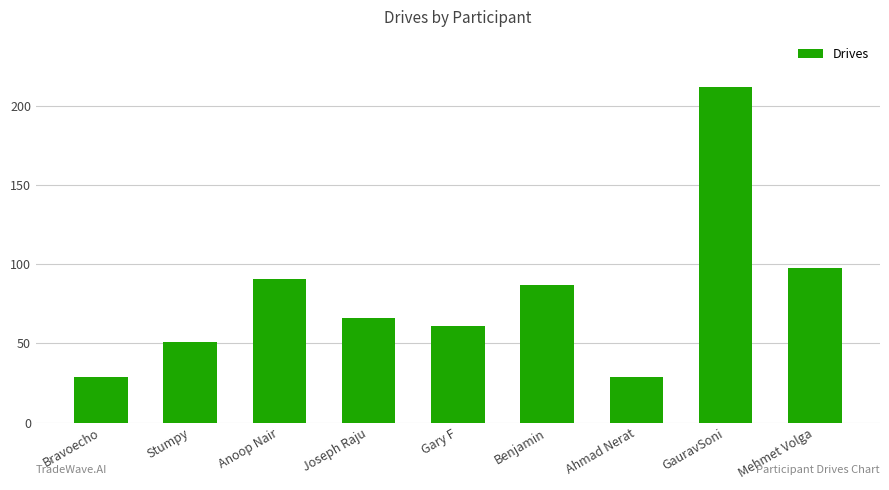

Reading left to right, list all the values displayed in this chart.

Bravoecho=29	Stumpy=51	Anoop Nair=91	Joseph Raju=66	Gary F=61	Benjamin=87	Ahmad Nerat=29	GauravSoni=212	Mehmet Volga=98